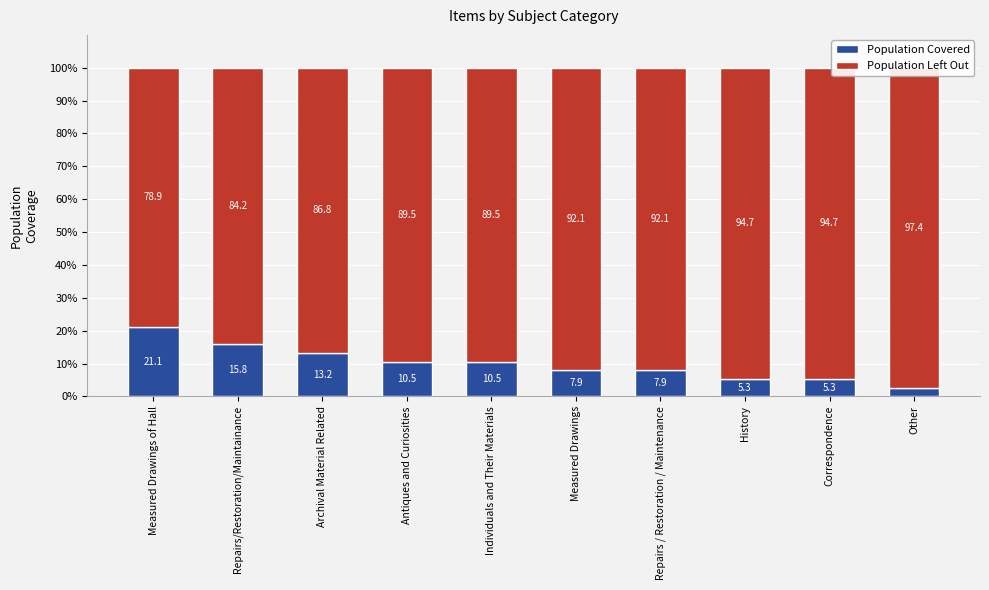

Read the Population Covered value at Individuals and Their Materials.

10.5